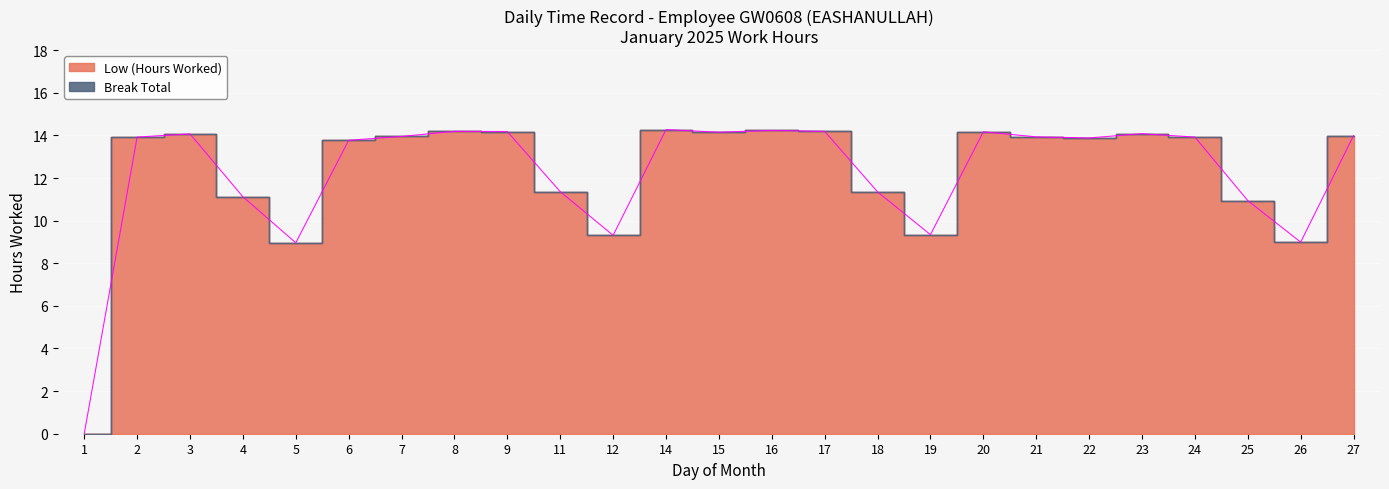

What is the value of the 16th point from the left?

11.3